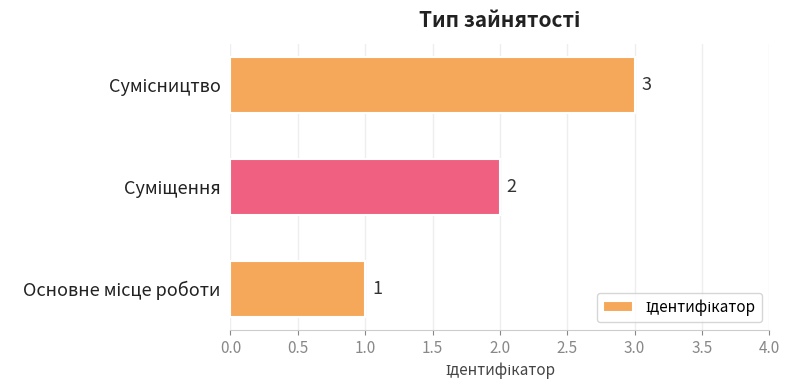

How many values are between 1 and 3?

3